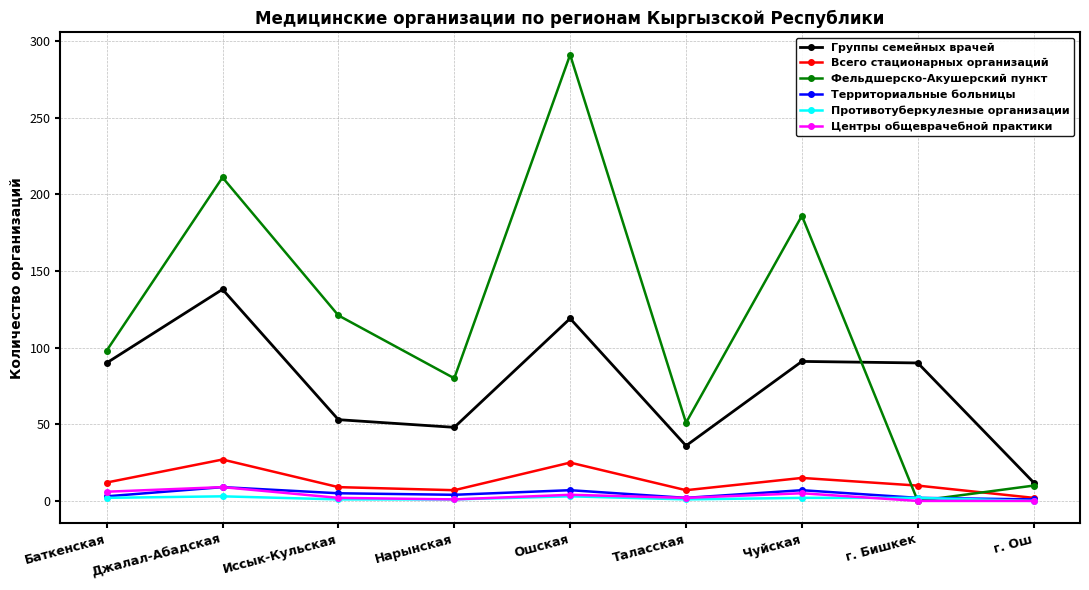

True or false: Всего стационарных организаций and Фельдшерско-Акушерский пункт intersect in this chart.

True